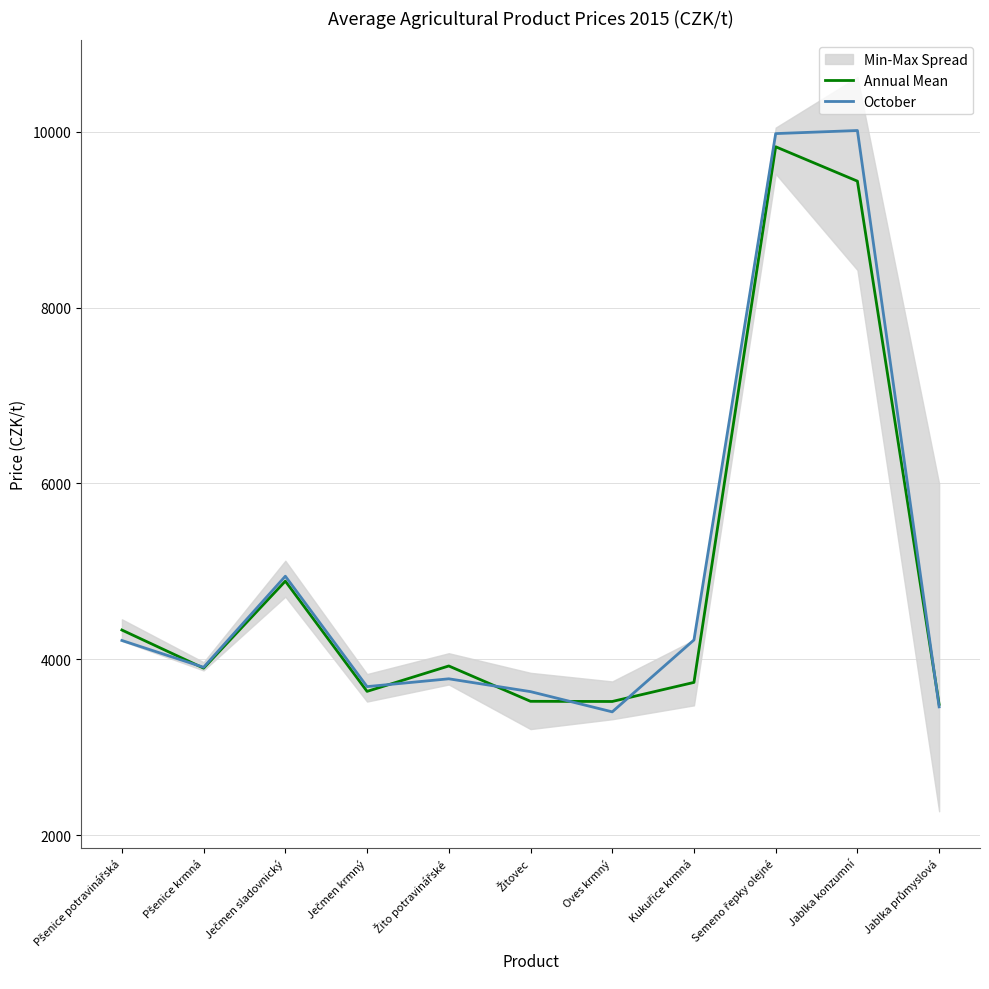

What is the label of the 1st point from the right?

Jablka průmyslová